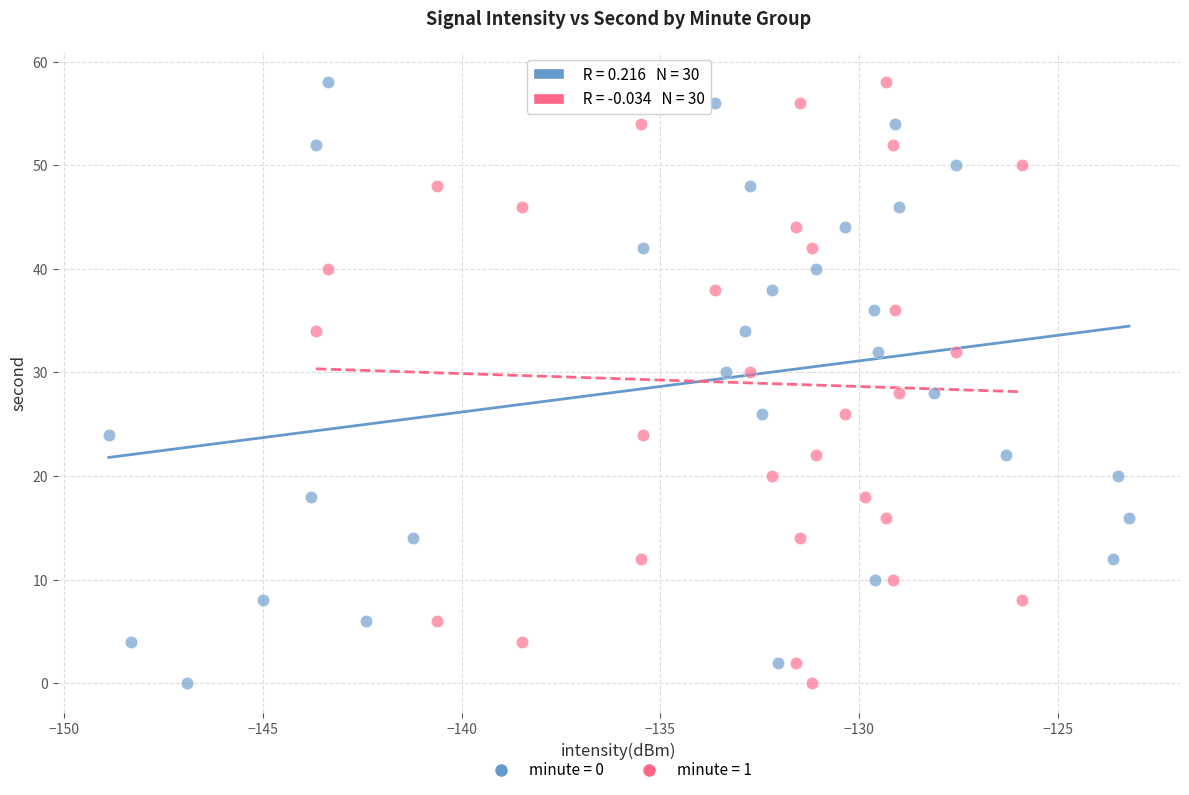

What are all the series names shown in the legend?

minute = 0, minute = 1